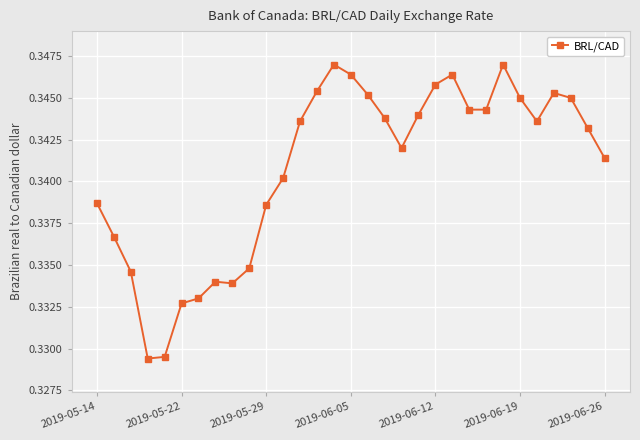

Count the values in the range 0 to 1.

31